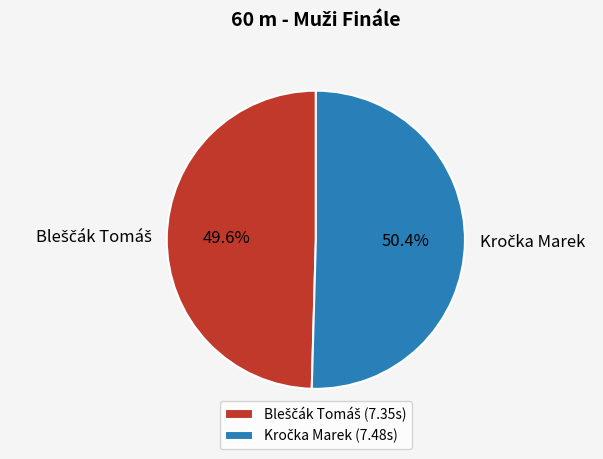

Is there any slice that represents more than half of the pie?

Yes